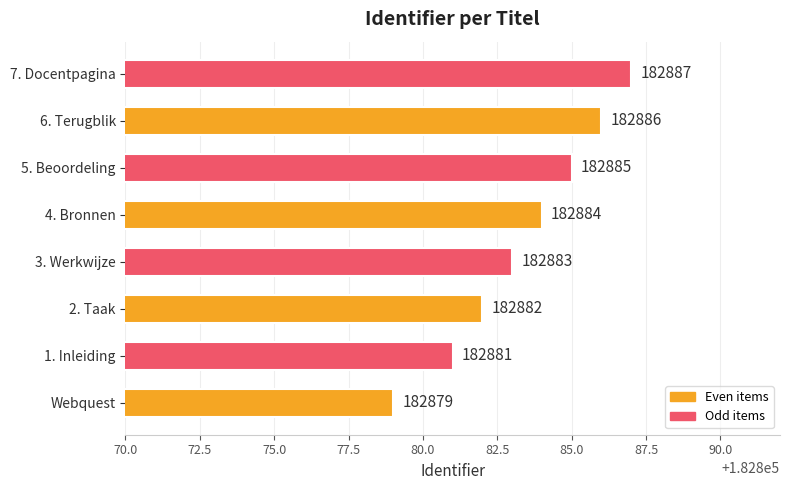

Reading bottom to top, transcribe all the data shown in this chart.

182879	182881	182882	182883	182884	182885	182886	182887